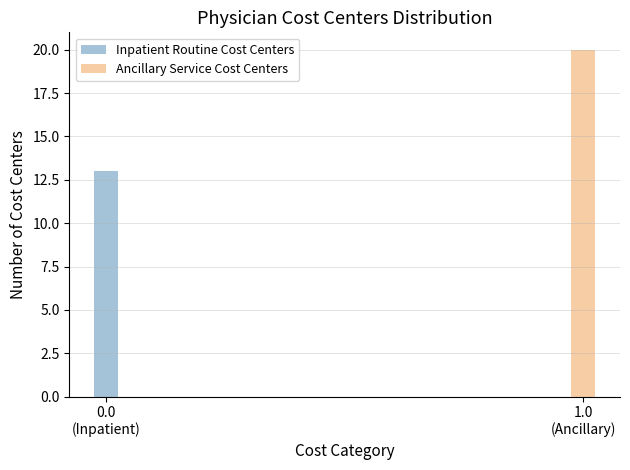

What is the sum of all Inpatient Routine Cost Centers values?

13